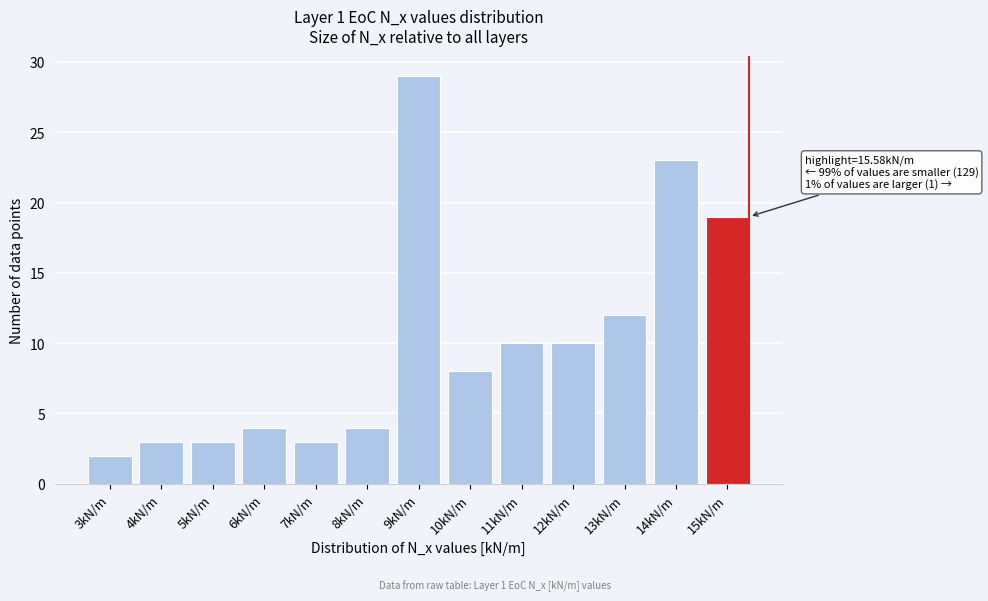

Reading left to right, what are all the values shown in this chart?

3kN/m=2	4kN/m=3	5kN/m=3	6kN/m=4	7kN/m=3	8kN/m=4	9kN/m=29	10kN/m=8	11kN/m=10	12kN/m=10	13kN/m=12	14kN/m=23	15kN/m=19